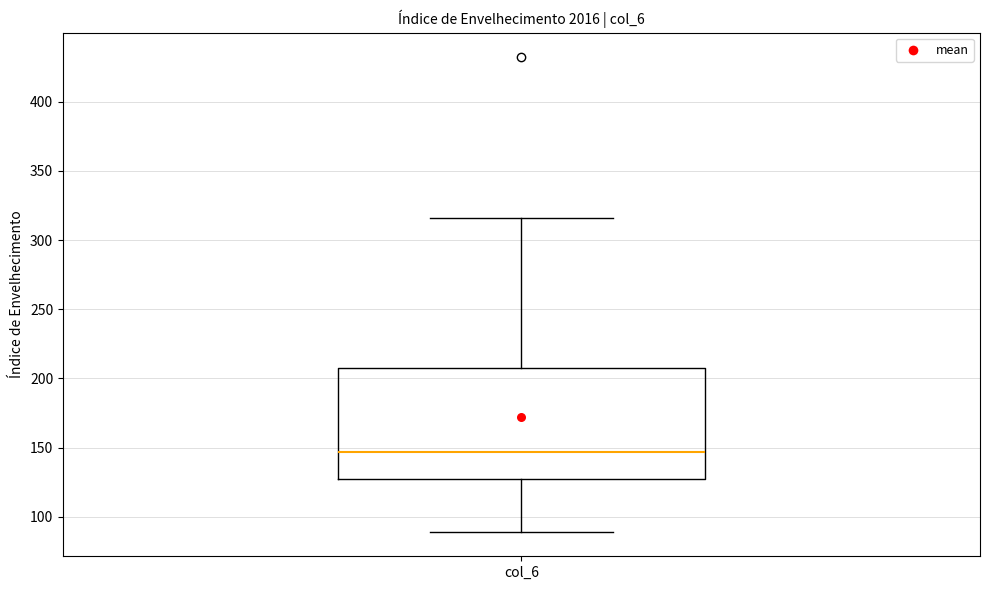

Where does the median line of the box for col_6 sit on the y-axis? The values are not printed on the chart, so give them approximately, as read against the axis.

145